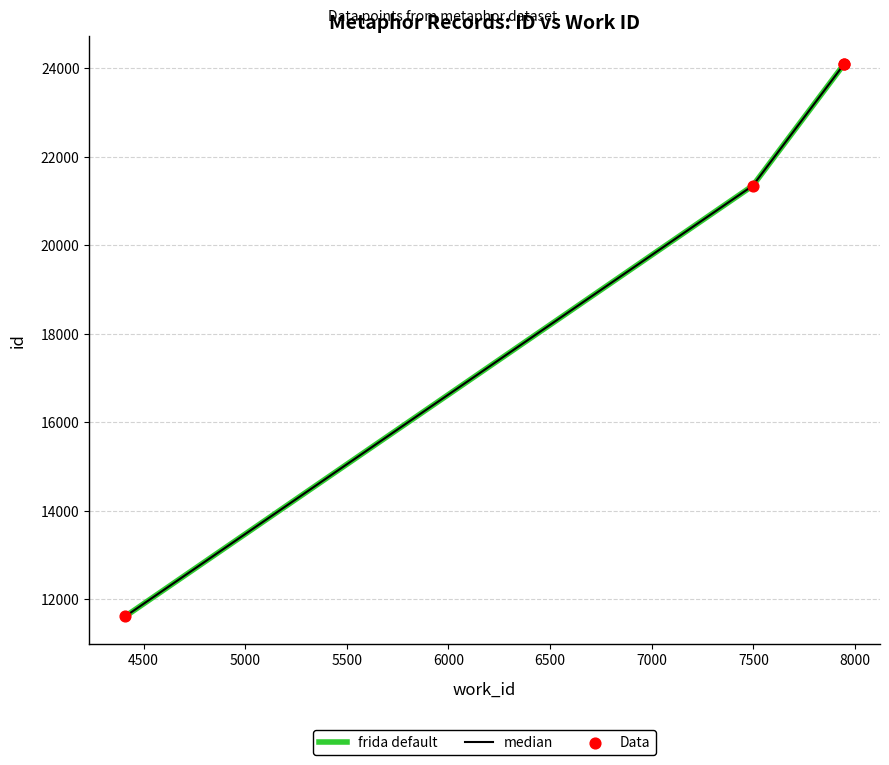

Which series has the largest total across all categories?

frida default